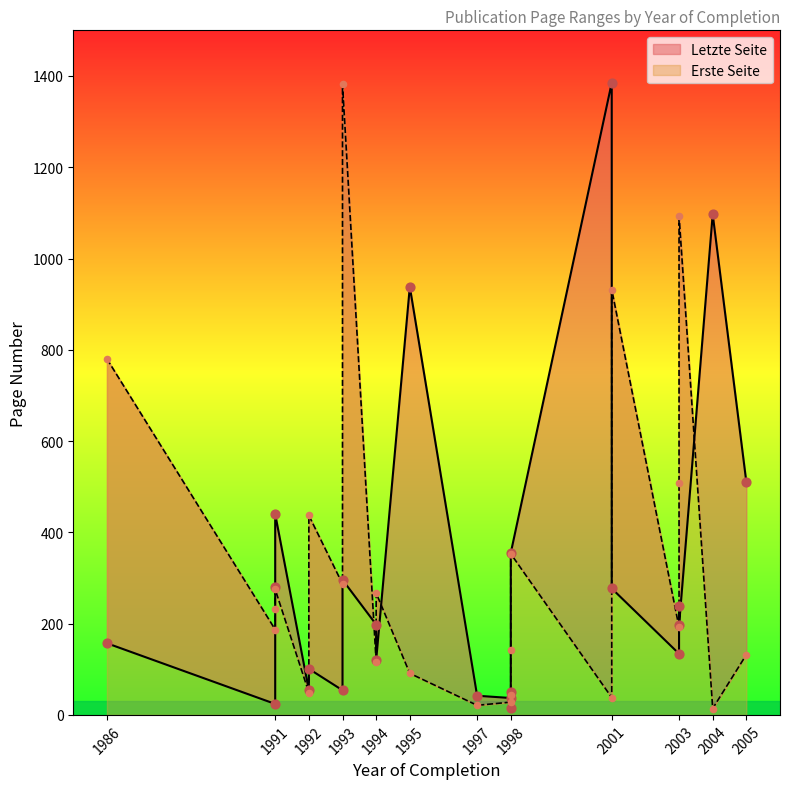

What are all the series names shown in the legend?

Letzte Seite, Erste Seite